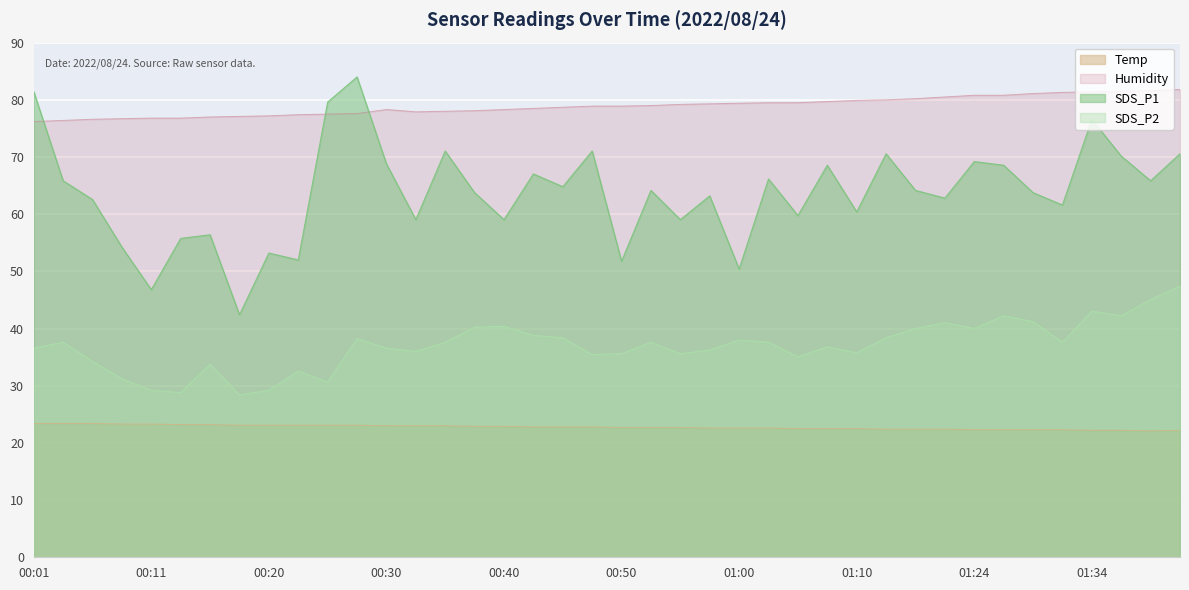

The SDS_P1 series shows 54.2 at 00:08. True or false?

True